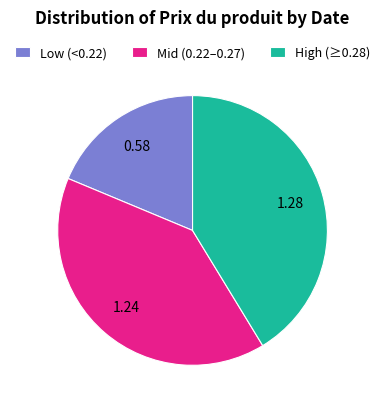

Is the sum of Low (<0.22) and High (≥0.28) greater than half?

Yes